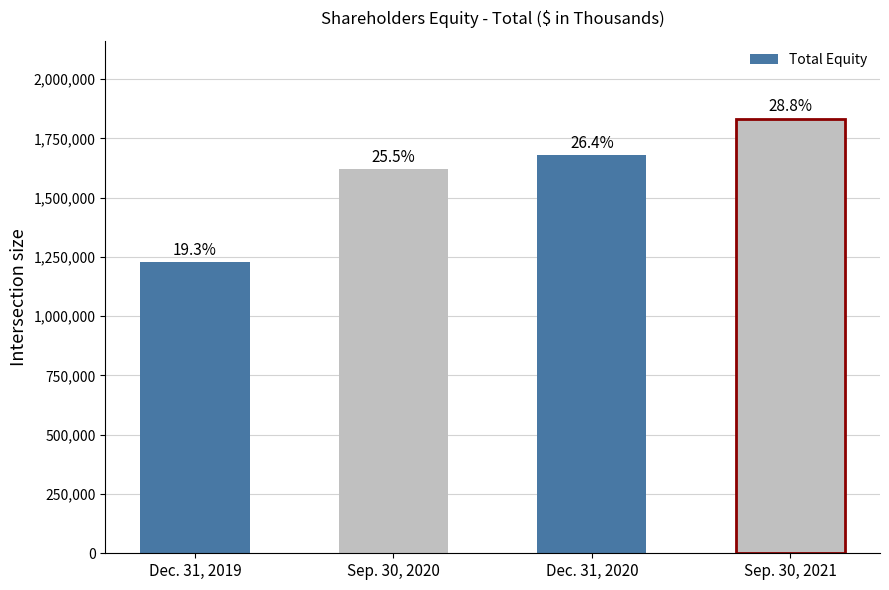

True or false: the data shows 2085881 at Dec. 31, 2019.

False